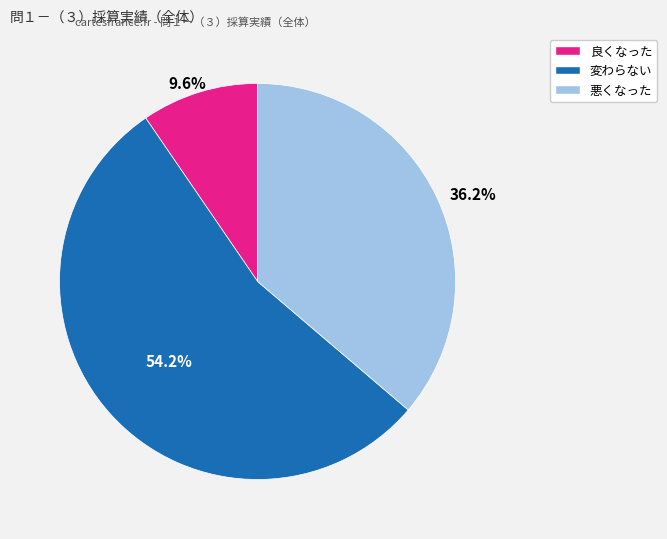

How many slices are in this pie chart?

3